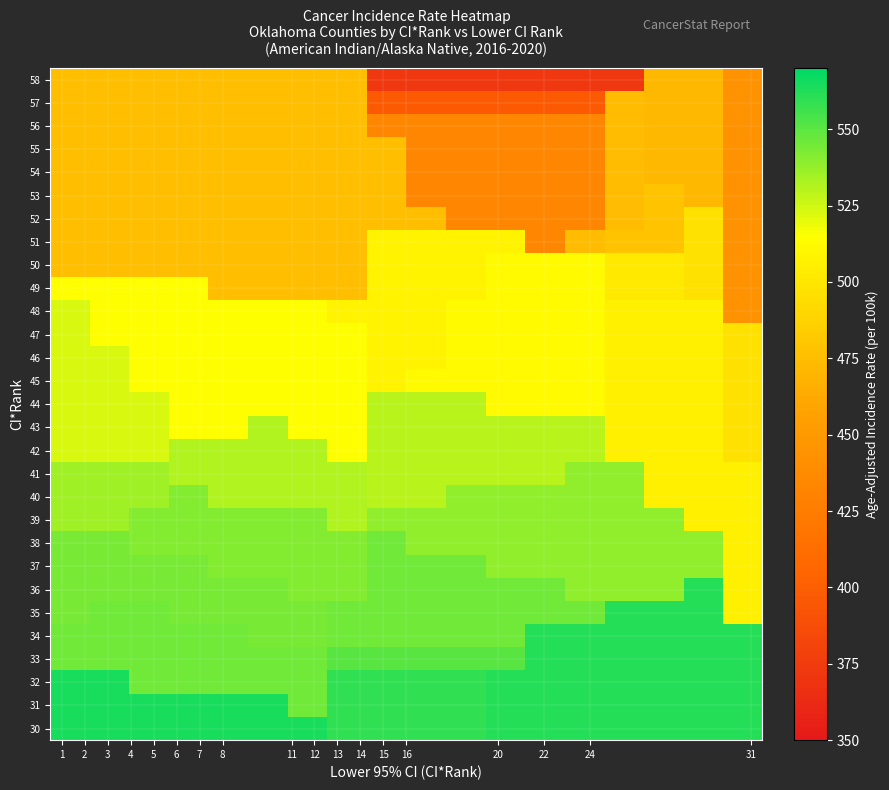

Reading right to left, list all the values displayed in this chart.

58: 443.5	472.0	472.0	372.9	372.9	372.9	372.9	372.9	372.9	372.9	475.6	475.6	475.6	475.6	475.6	475.6	475.6	475.6
57: 443.5	472.0	472.0	474.1	397.0	397.0	397.0	397.0	397.0	397.0	475.6	475.6	475.6	475.6	475.6	475.6	475.6	475.6
56: 443.5	472.0	472.0	474.1	432.6	432.6	432.6	432.6	432.6	432.6	475.6	475.6	475.6	475.6	475.6	475.6	475.6	475.6
55: 443.5	472.0	472.0	474.1	432.6	432.6	432.6	432.6	432.6	475.6	475.6	475.6	475.6	475.6	475.6	475.6	475.6	475.6
54: 443.5	472.0	472.0	474.1	432.6	432.6	432.6	432.6	432.6	475.6	475.6	475.6	475.6	475.6	475.6	475.6	475.6	475.6
53: 443.5	472.0	478.4	474.1	432.6	432.6	432.6	432.6	432.6	475.6	475.6	475.6	475.6	475.6	475.6	475.6	475.6	475.6
52: 443.5	496.9	478.4	474.1	432.6	432.6	432.6	432.6	475.6	475.6	475.6	475.6	475.6	475.6	475.6	475.6	475.6	475.6
51: 443.5	496.9	478.4	478.4	474.1	432.6	507.5	507.5	507.5	507.5	475.6	475.6	475.6	475.6	475.6	475.6	475.6	475.6
50: 443.5	496.9	501.5	501.5	512.4	512.4	512.4	507.5	507.5	507.5	475.6	475.6	475.6	475.6	475.6	475.6	475.6	475.6
49: 443.5	496.9	501.5	501.5	512.4	512.4	512.4	507.5	507.5	507.5	475.6	475.6	475.6	475.6	514.3	514.3	514.3	514.3
48: 443.5	506.3	506.3	506.3	512.4	512.4	512.4	512.4	507.5	507.5	507.5	514.3	514.3	514.3	514.3	514.3	514.3	523.5
47: 496.9	506.3	506.3	506.3	512.4	512.4	512.4	512.4	507.5	507.5	514.5	514.3	514.3	514.3	514.3	514.3	514.3	523.5
46: 496.9	506.3	506.3	506.3	512.4	512.4	512.4	512.4	507.5	507.5	514.5	514.5	514.3	514.3	514.3	514.3	523.5	523.5
45: 496.9	506.3	506.3	506.3	512.4	512.4	512.4	512.4	512.4	507.5	514.5	514.5	514.3	514.3	514.3	514.3	523.5	523.5
44: 496.9	506.3	506.3	506.3	512.4	512.4	512.4	530.1	530.1	530.1	514.5	514.5	514.3	514.3	514.3	523.5	523.5	523.5
43: 496.9	506.3	506.3	506.3	530.1	530.1	530.1	530.1	530.1	530.1	514.5	514.5	531.7	514.3	514.3	523.5	523.5	523.5
42: 496.9	506.3	506.3	506.3	530.1	530.1	530.1	530.1	530.1	530.1	514.5	531.7	531.7	531.7	531.7	523.5	523.5	523.5
41: 506.3	506.3	506.3	538.4	538.4	530.1	530.1	530.1	530.1	530.1	531.7	531.7	531.7	531.7	531.7	535.4	535.4	535.4
40: 506.3	506.3	506.3	538.4	538.4	538.4	538.4	538.4	530.1	530.1	531.7	531.7	531.7	531.7	541.0	535.4	535.4	535.4
39: 506.3	506.3	538.4	538.4	538.4	538.4	538.4	538.4	538.4	538.4	531.7	541.0	541.0	541.0	541.0	541.0	535.4	535.4
38: 506.3	538.4	538.4	538.4	538.4	538.4	538.4	538.4	538.4	545.6	541.0	541.0	541.0	541.0	541.0	541.0	543.6	543.6
37: 506.3	538.4	538.4	538.4	538.4	538.4	538.4	545.6	545.6	545.6	541.0	541.0	541.0	541.0	544.0	544.0	543.6	543.6
36: 506.3	561.8	538.4	538.4	538.4	545.6	545.6	545.6	545.6	545.6	541.0	541.0	544.0	544.0	544.0	544.0	543.6	543.6
35: 506.3	561.8	561.8	561.8	545.6	545.6	545.6	545.6	545.6	545.6	545.6	544.0	544.0	544.0	544.0	545.6	545.6	543.6
34: 561.8	561.8	561.8	561.8	561.8	561.8	545.6	545.6	545.6	545.6	545.6	544.0	544.0	545.6	545.6	545.6	545.6	545.6
33: 561.8	561.8	561.8	561.8	561.8	561.8	550.8	550.8	550.8	550.8	550.8	545.6	545.6	545.6	545.6	545.6	545.6	545.6
32: 561.8	561.8	561.8	561.8	561.8	561.8	561.8	558.9	558.9	558.9	558.9	545.6	545.6	545.6	545.6	545.6	564.3	564.3
31: 561.8	561.8	561.8	561.8	561.8	561.8	561.8	558.9	558.9	558.9	558.9	545.6	564.3	564.3	564.3	564.3	564.3	564.3
30: 561.8	561.8	561.8	561.8	561.8	561.8	561.8	558.9	558.9	558.9	558.9	564.3	564.3	564.3	564.3	564.3	564.3	564.3